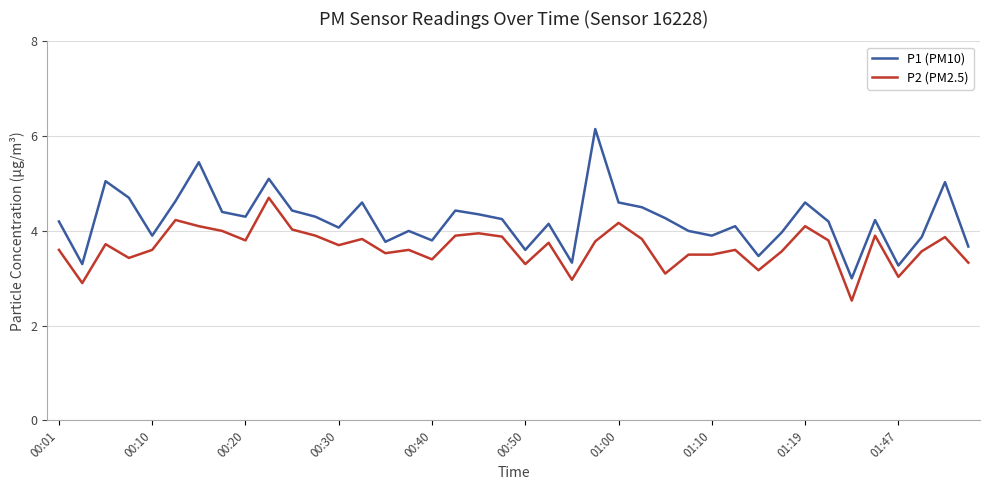

Which series has the largest total across all categories?

P1 (PM10)